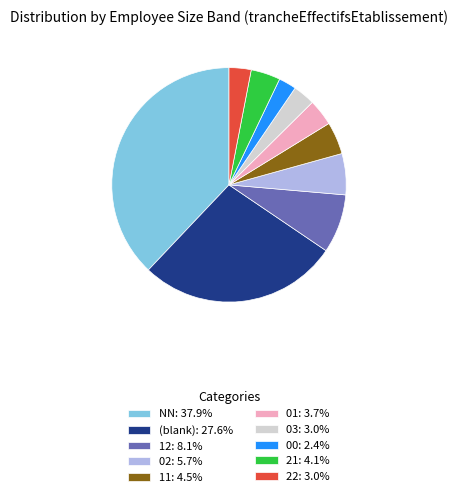

Combined, do 22: 3.0% and 03: 3.0% account for over 50%?

No